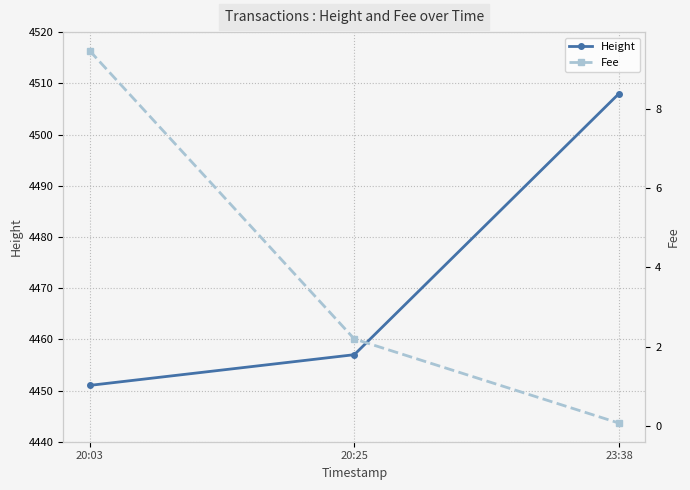

What is the label of the 2nd point from the left?

20:25